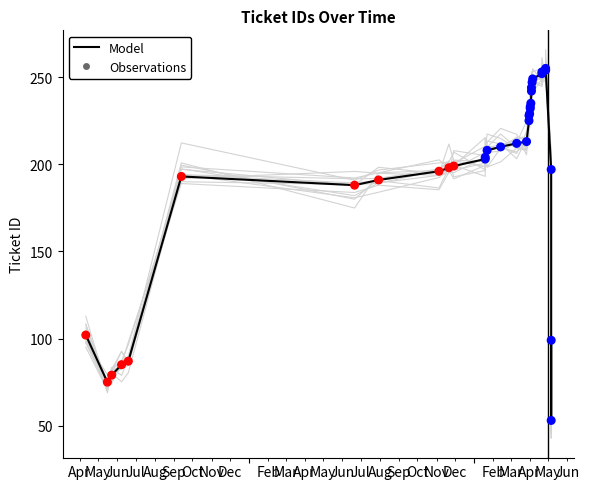

Which series has the largest total across all categories?

Model